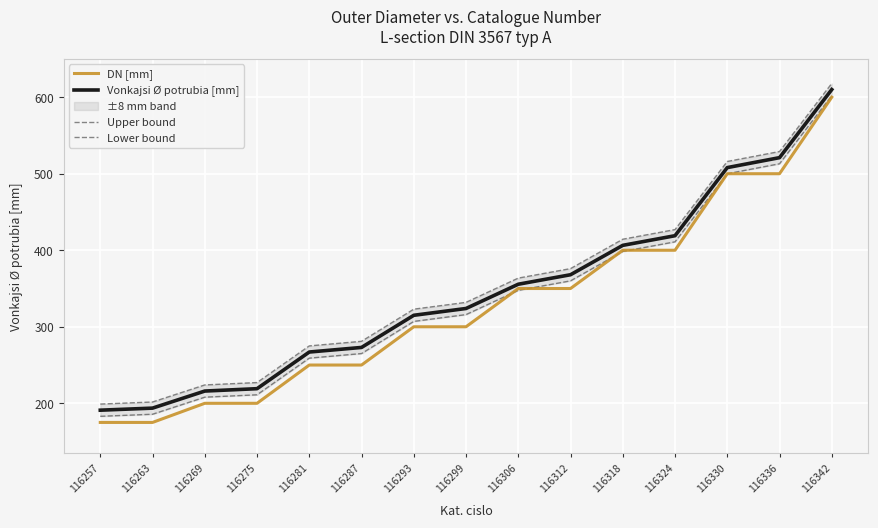

Which series has the largest total across all categories?

Upper bound